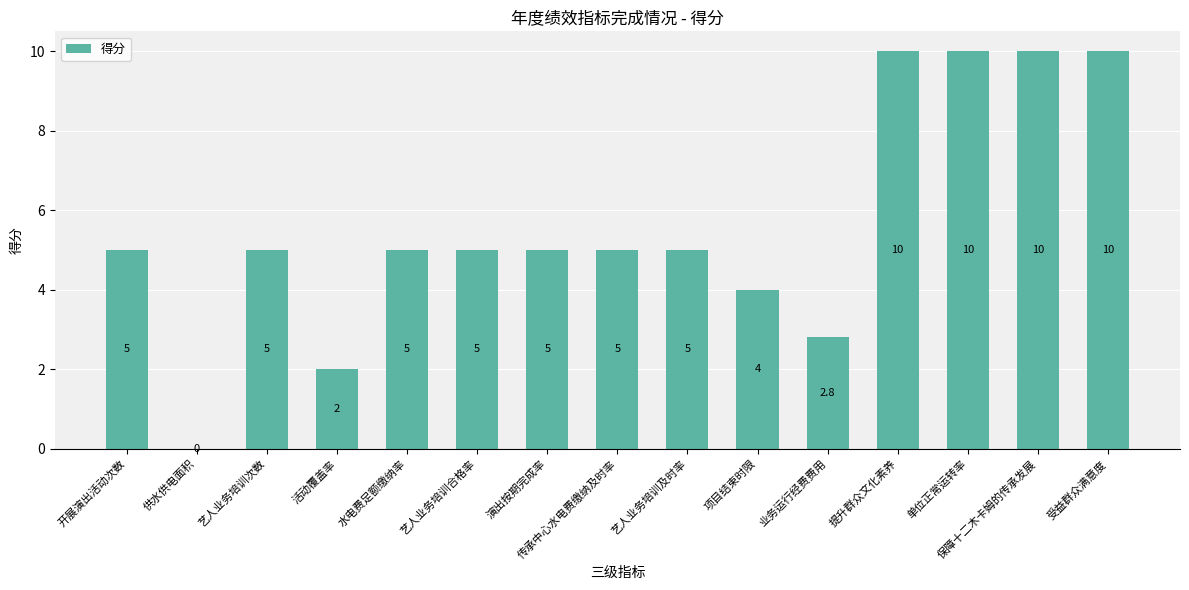

Reading left to right, extract all data points from this chart.

5.0	0.0	5.0	2.0	5.0	5.0	5.0	5.0	5.0	4.0	2.8	10.0	10.0	10.0	10.0